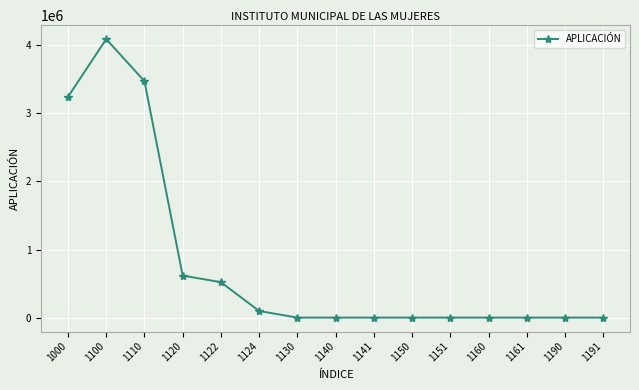

Reading left to right, transcribe all the data shown in this chart.

1000=3242099.7	1100=4091693.7	1110=3474030.9	1120=617662.8	1122=520214.6	1124=97448.2	1130=0.0	1140=0.0	1141=0.0	1150=0.0	1151=0.0	1160=0.0	1161=0.0	1190=0.0	1191=0.0